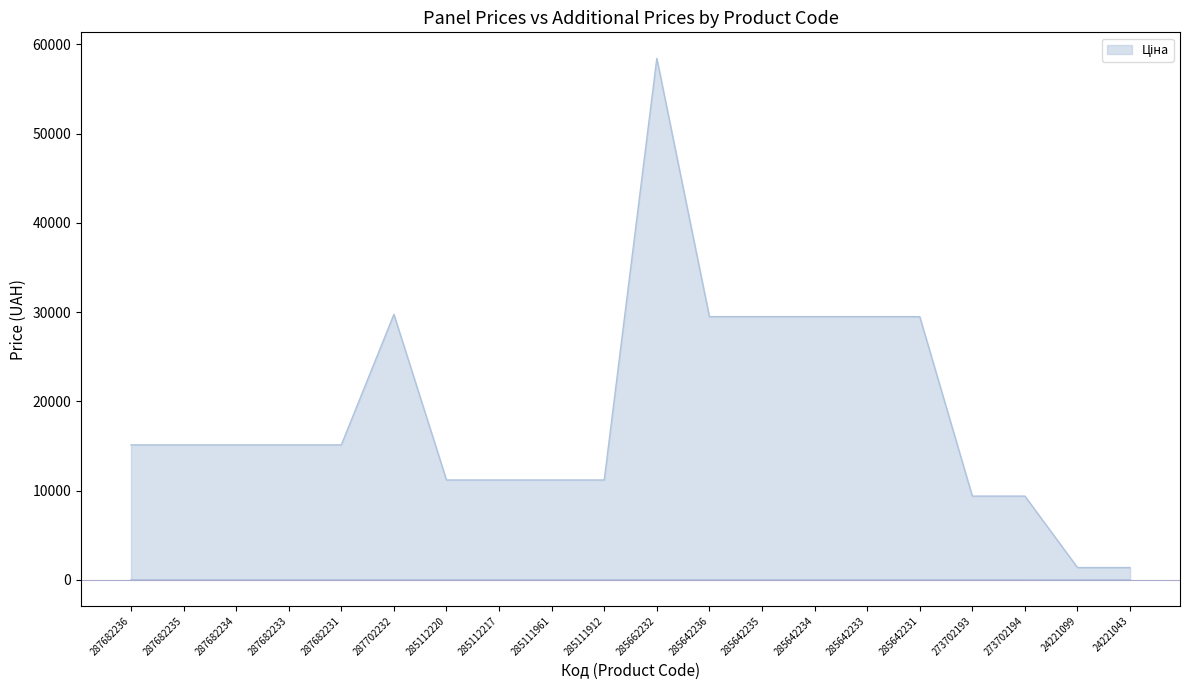

Reading left to right, extract all data points from this chart.

287682236=15120.0	287682235=15120.0	287682234=15120.0	287682233=15120.0	287682231=15120.0	287702232=29747.2	285112220=11188.2	285112217=11188.2	285111961=11188.2	285111912=11188.2	285662232=58426.5	285642236=29491.5	285642235=29491.5	285642234=29491.5	285642233=29491.5	285642231=29491.5	273702193=9384.0	273702194=9384.0	24221099=1375.4	24221043=1375.4